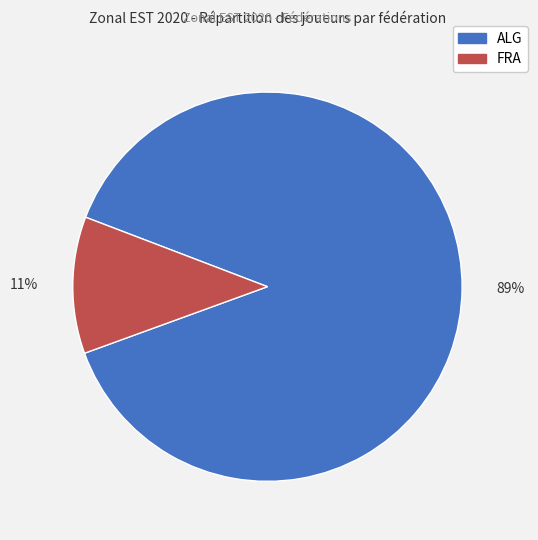

The ALG slice represents 95% of the pie. True or false?

False